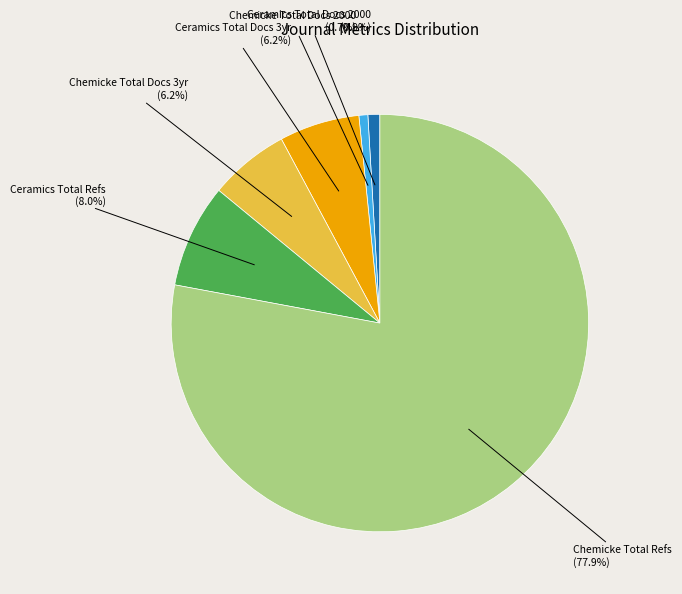

Which has a higher value, Ceramics Total Refs or Ceramics Total Docs 2000?

Ceramics Total Refs